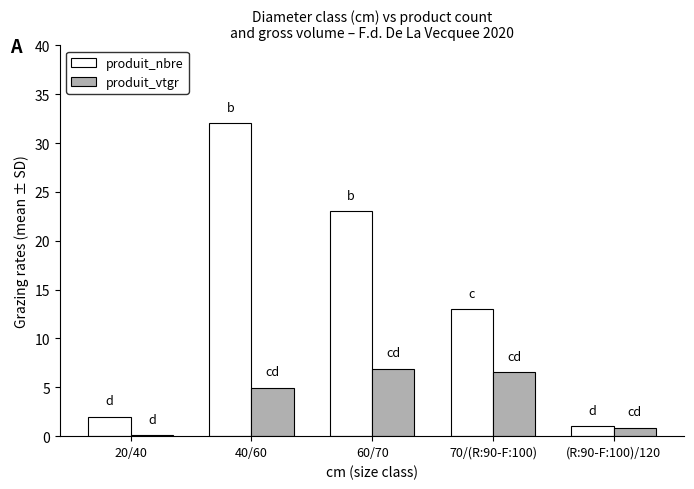

Is the value of produit_nbre at 70/(R:90-F:100) greater than the value of produit_vtgr at 20/40?

Yes